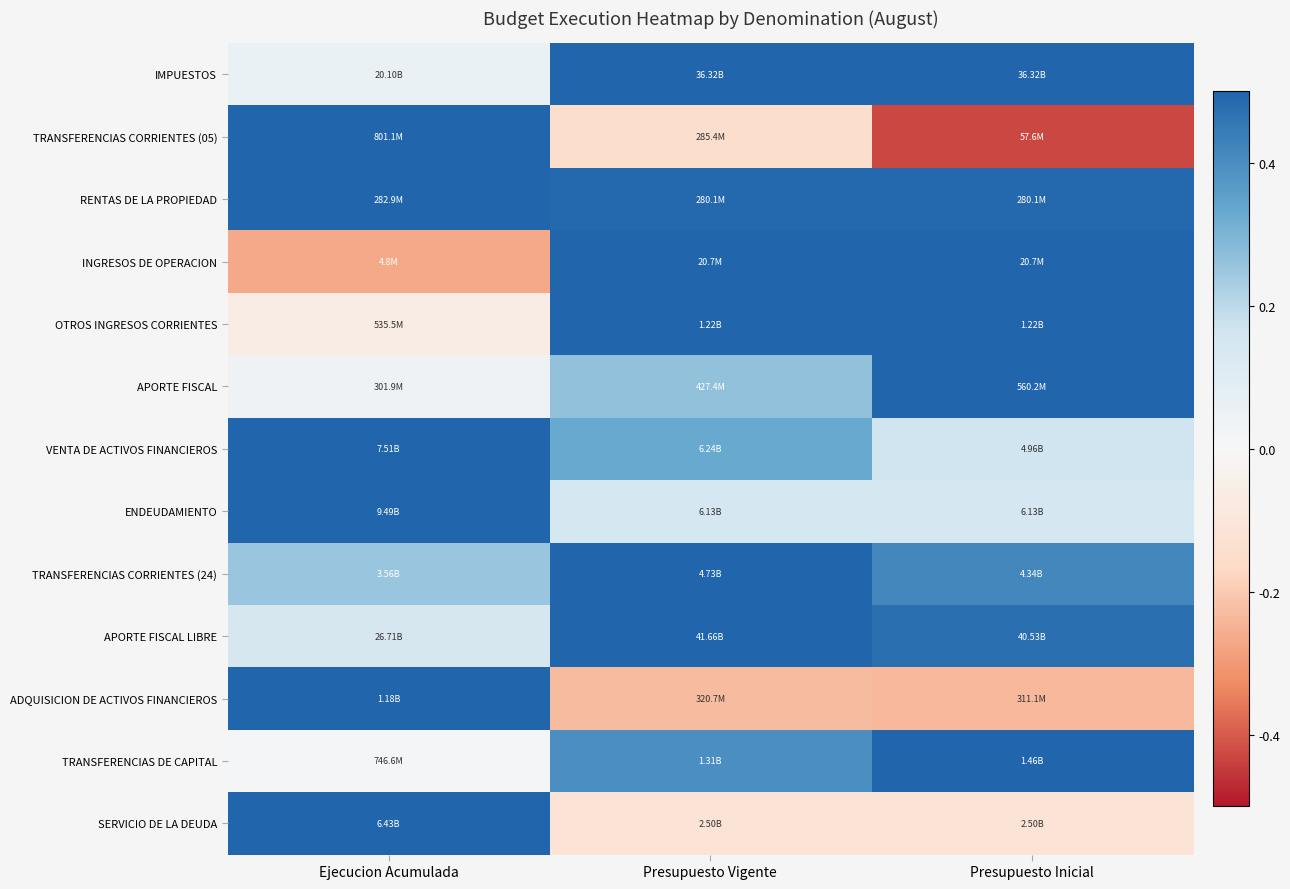

Which category has the highest value across all series?

Presupuesto Vigente